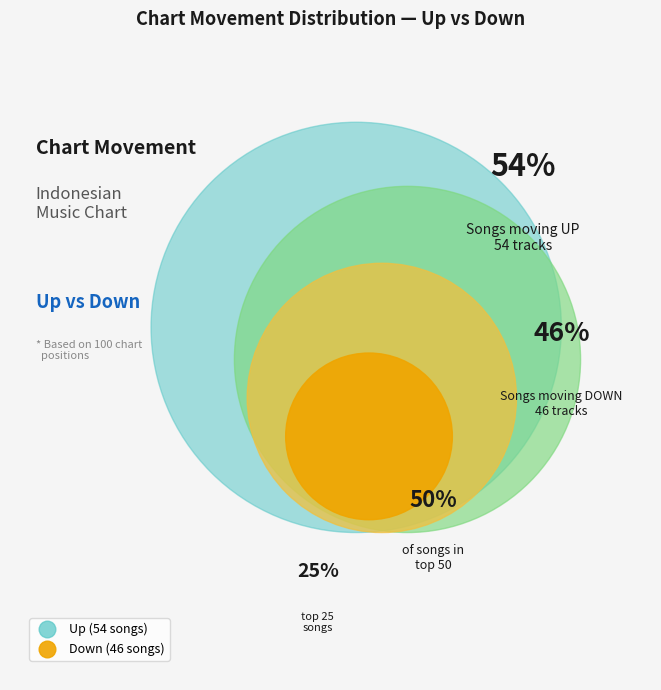

What percentage is the down slice, to the nearest percent?

46%